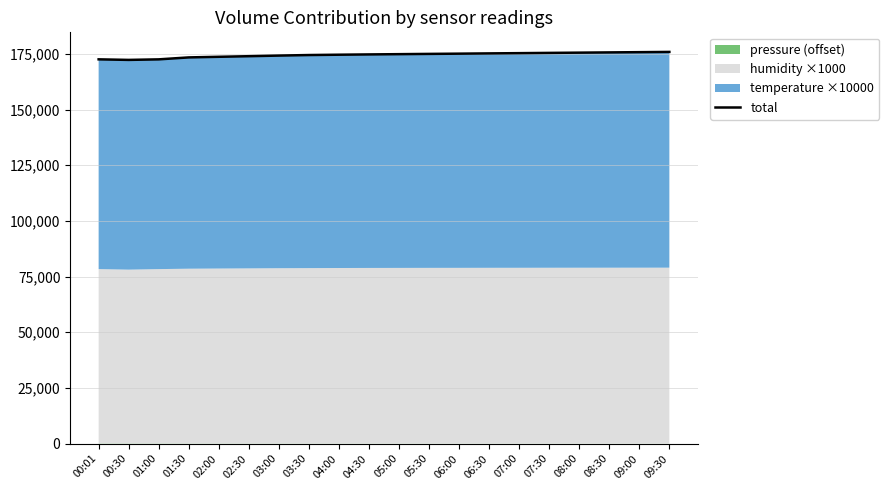

How many categories are shown in the chart?

20